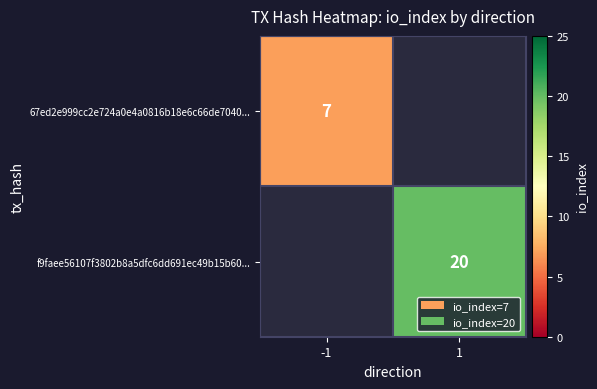

How many distinct data groups are displayed?

2